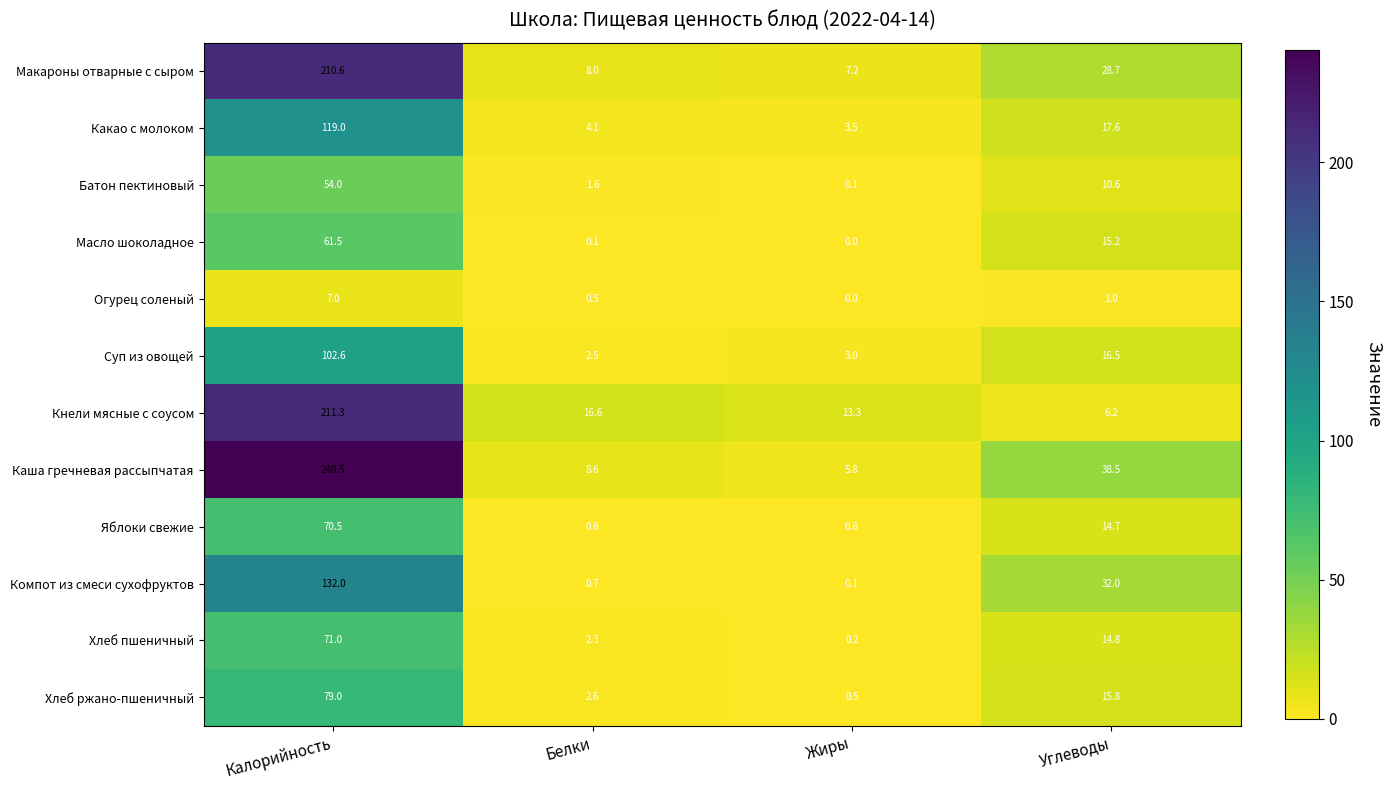

At how many categories does at least one series exceed 199?

1